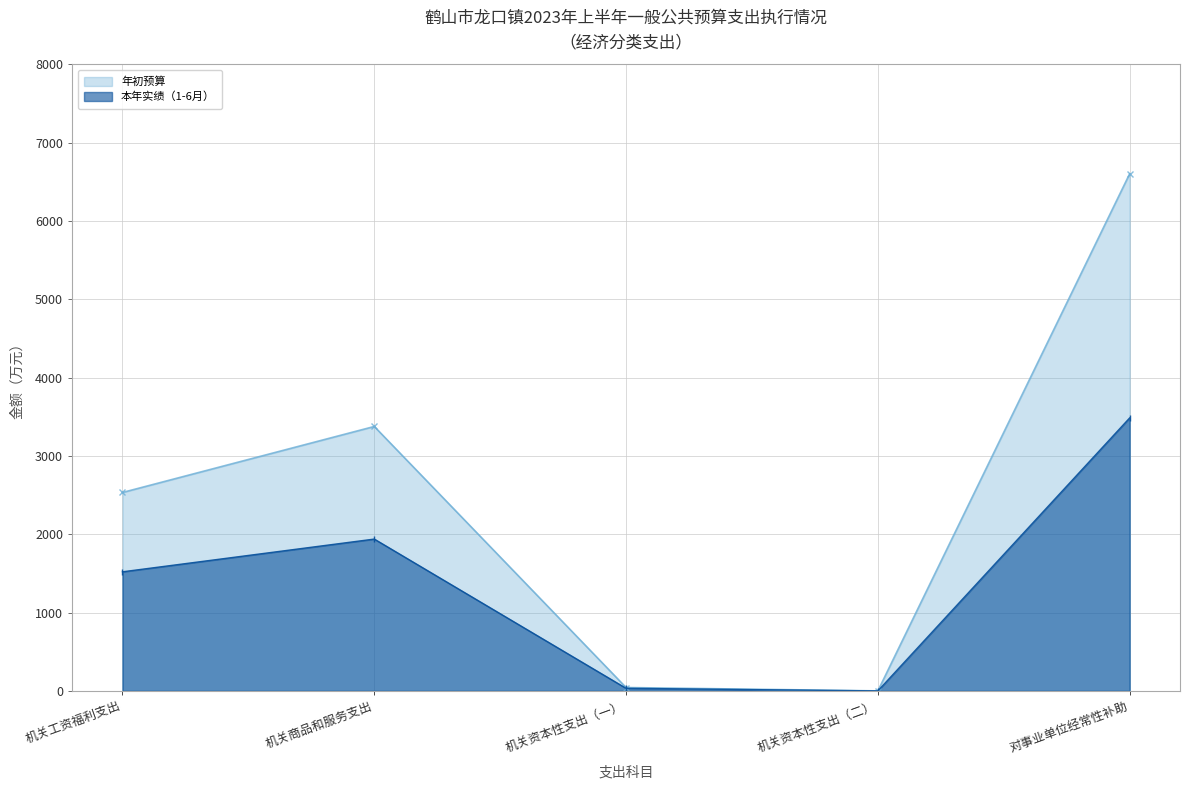

What is the greatest value displayed?

6604